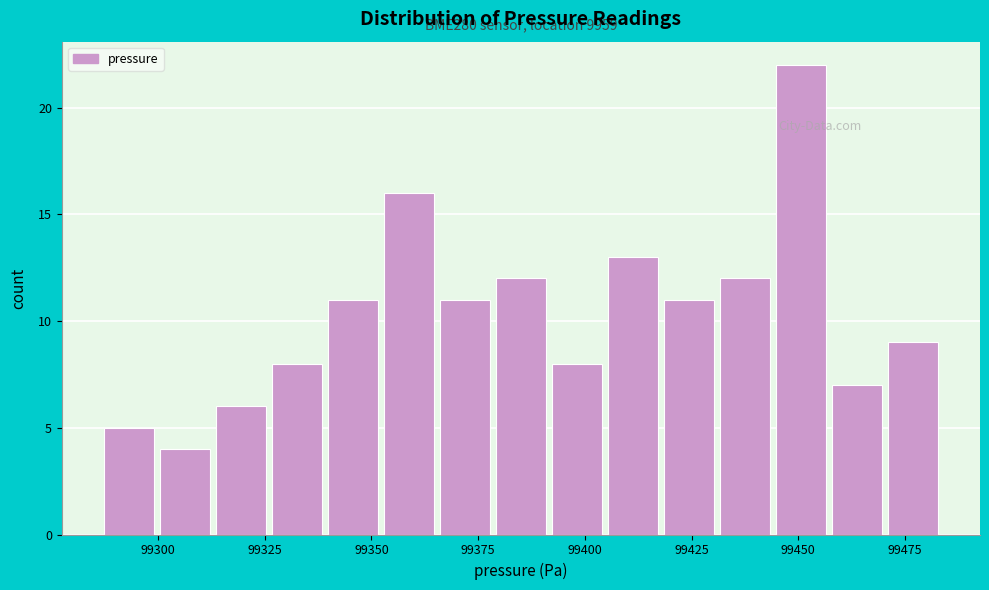

Around what value on the x-axis is the tallest bar? Give the approximate position of its centre, as read against the axis.

99450